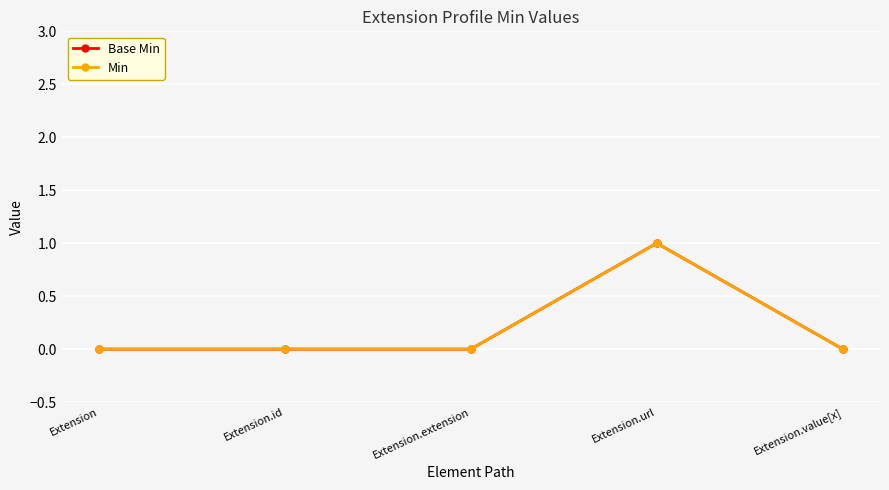

Where is Min nearest to the value 0?

Extension